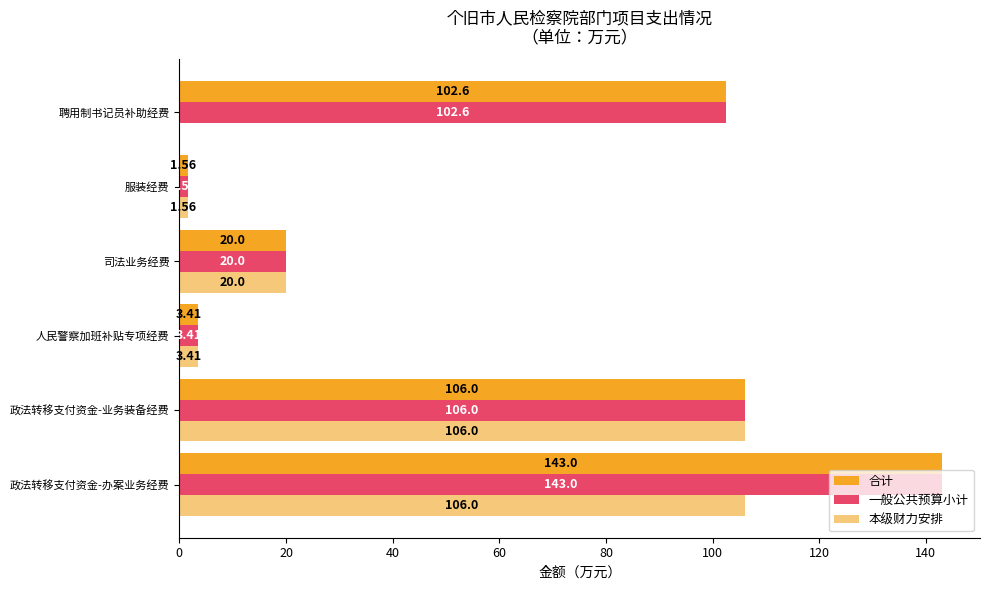

Is the value of 合计 at 政法转移支付资金-办案业务经费 greater than the value of 一般公共预算小计 at 服装经费?

Yes